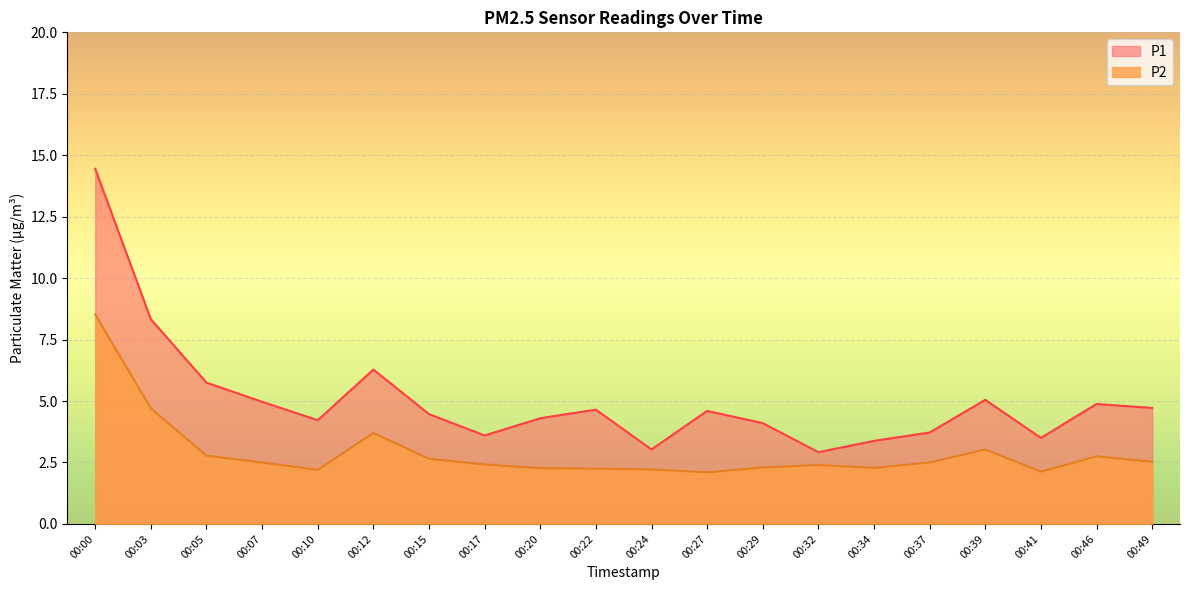

Which series has the largest total across all categories?

P1